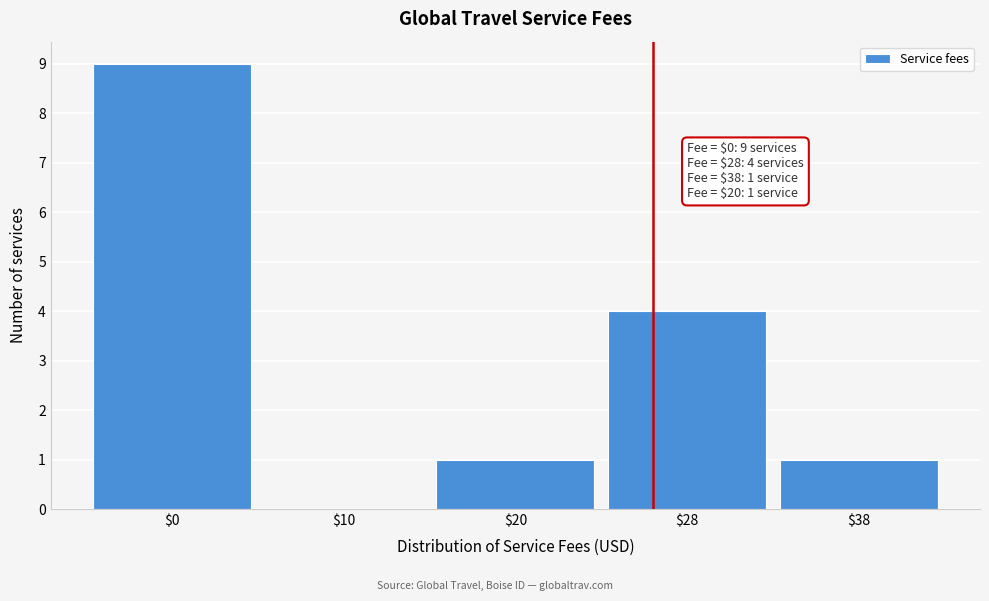

What is the approximate value at $28?

4